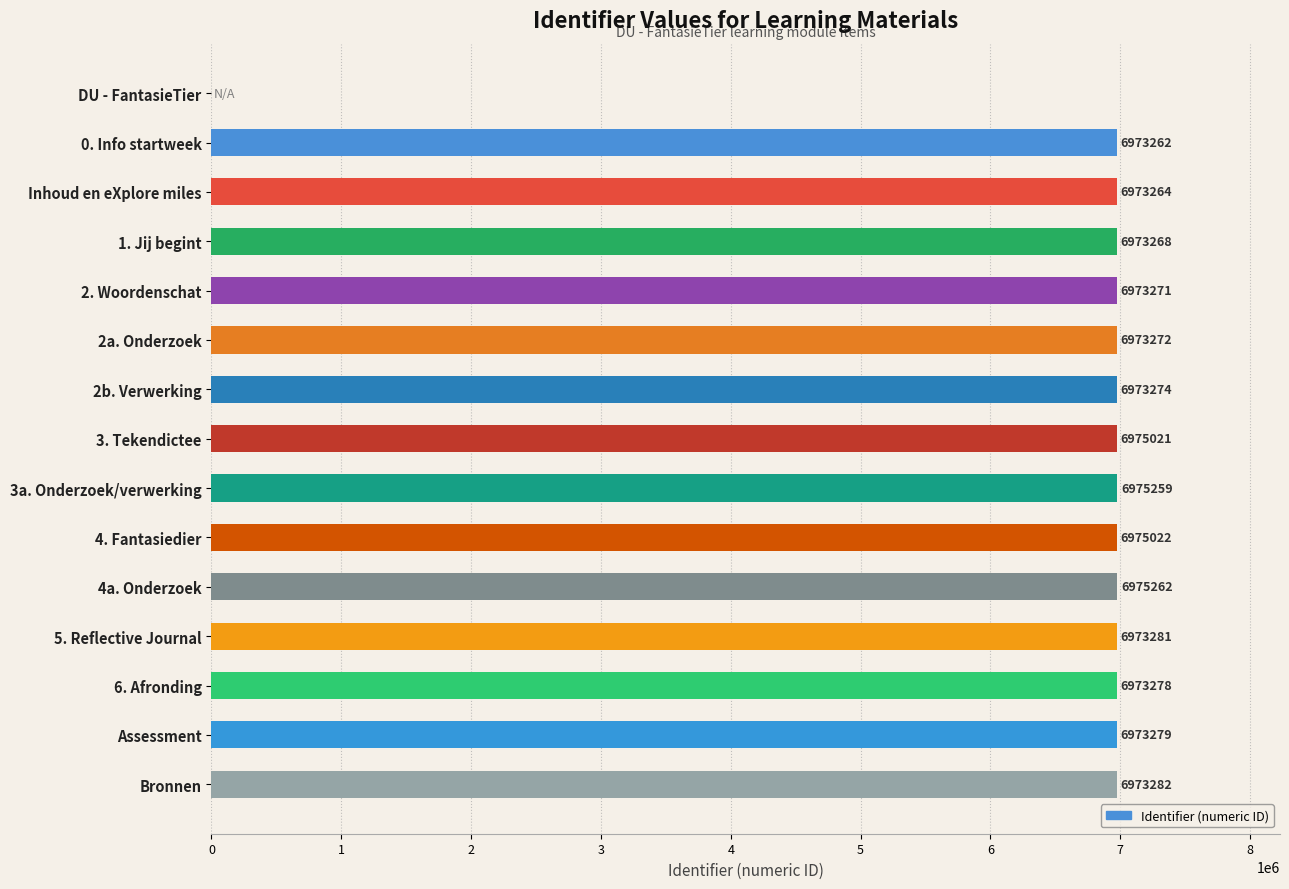

What is the sum of all values?

97633295